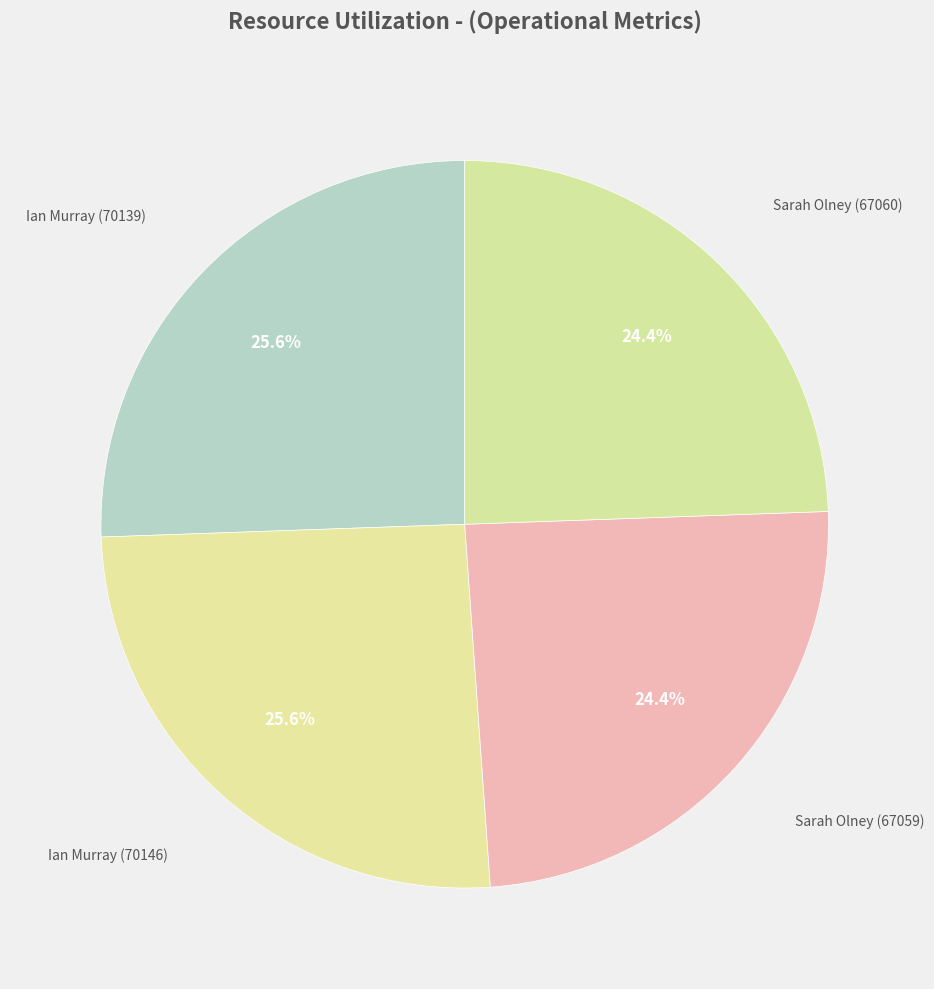

How many segments does this pie chart have?

4